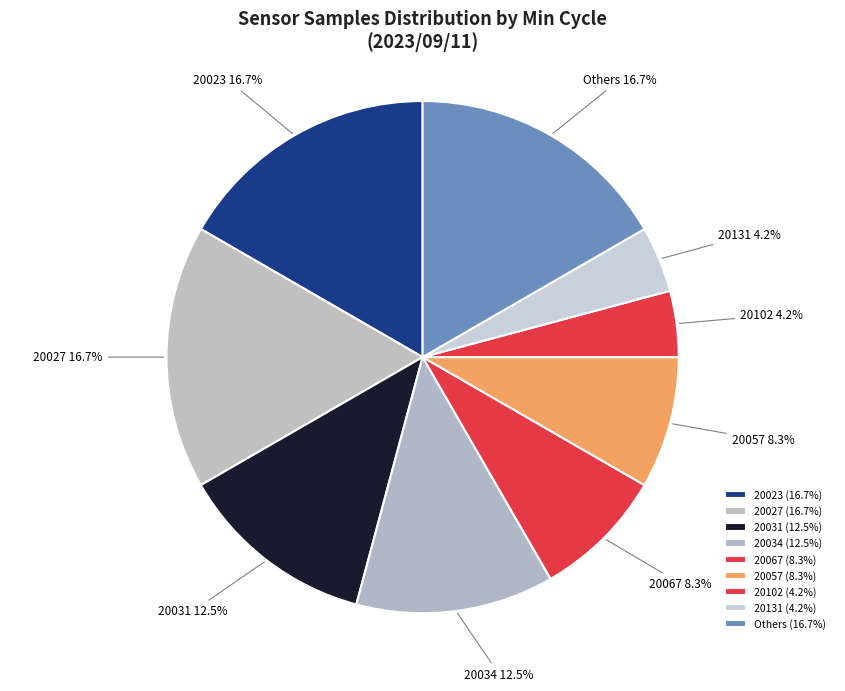

Do Others and 20023 together represent more than half of the pie?

No